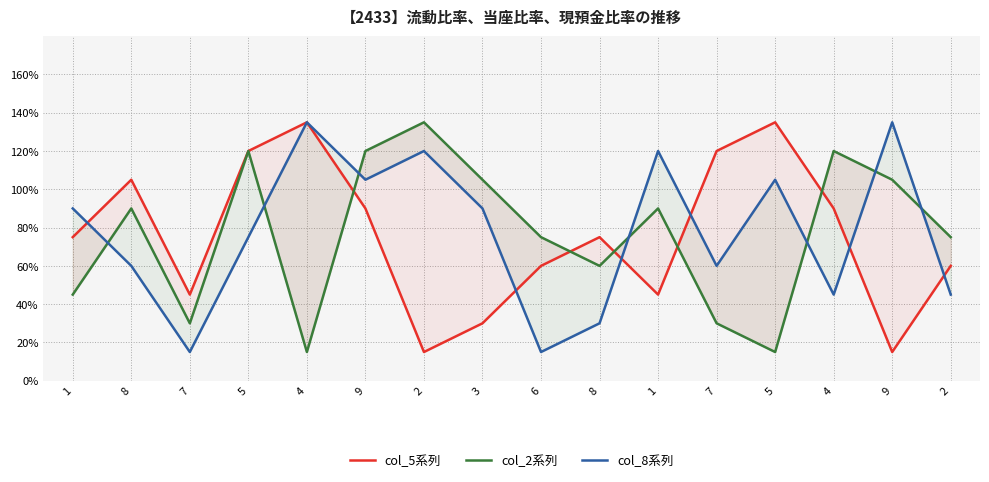

Where is the first local minimum for col_8系列?

7